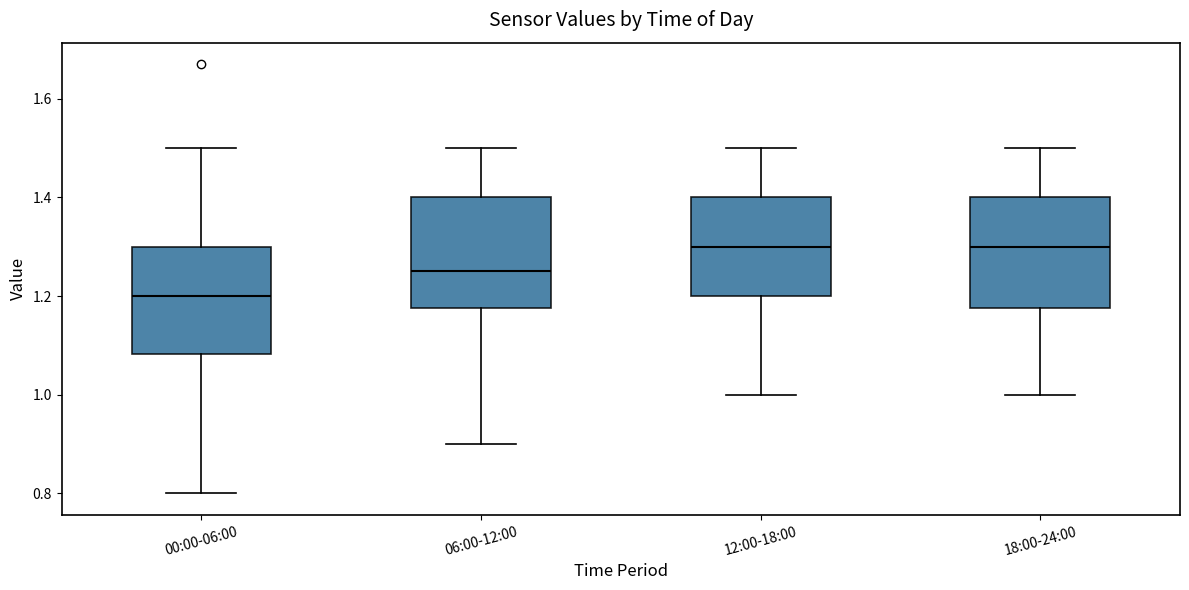

Where is the lower edge of the box for 00:00-06:00 on the y-axis? The values are not printed on the chart, so give them approximately, as read against the axis.

1.08